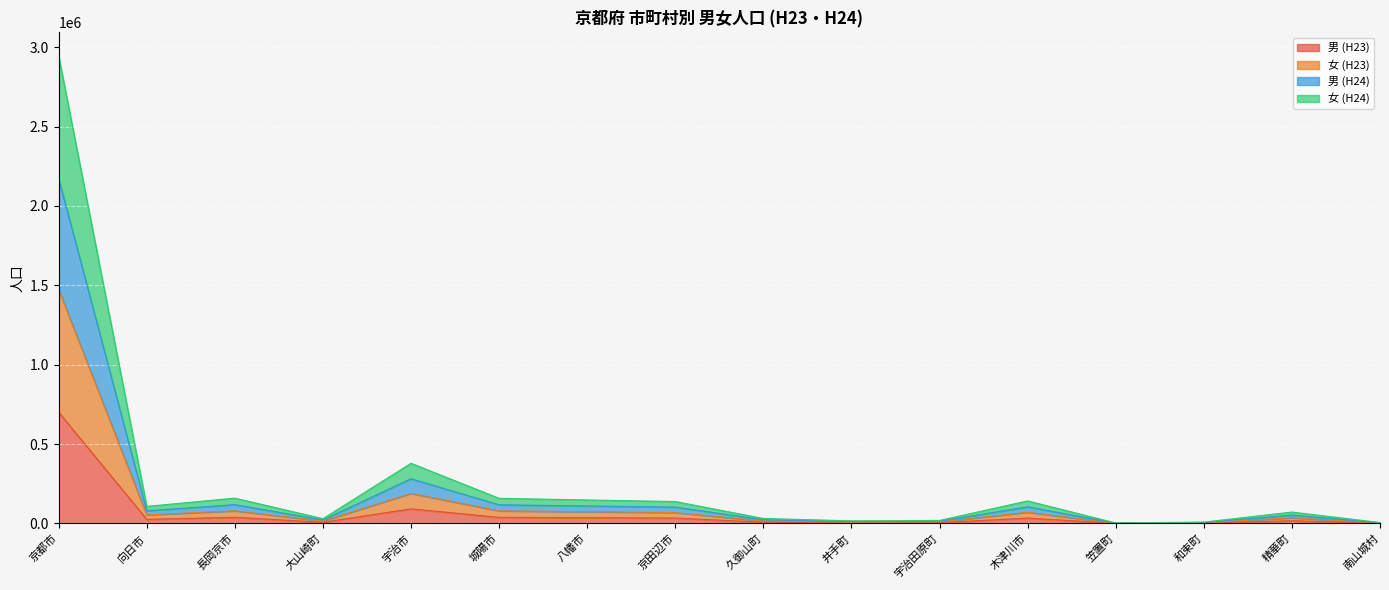

How many lines are shown in the chart?

4